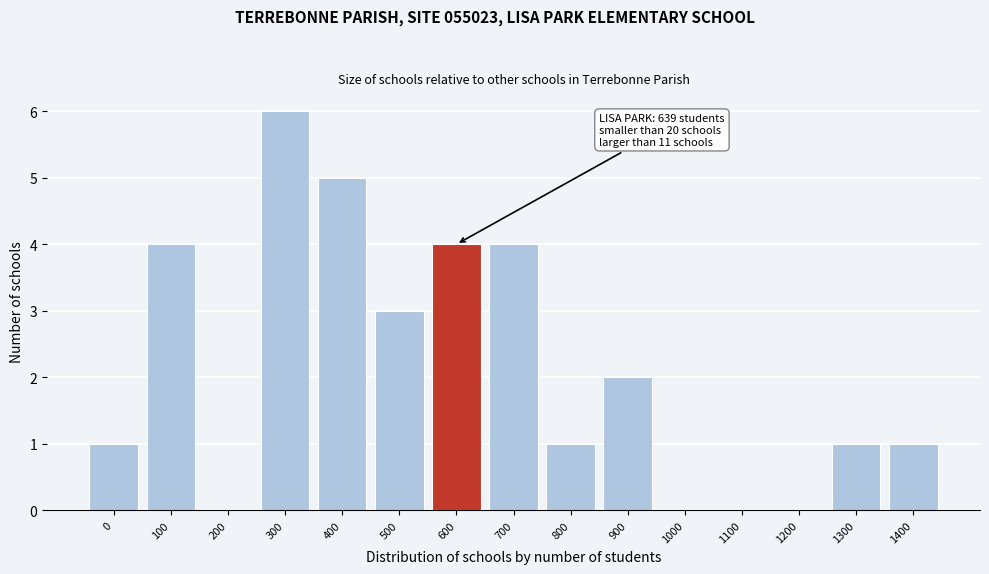

Reading right to left, transcribe all the data shown in this chart.

1400=1	1300=1	1200=0	1100=0	1000=0	900=2	800=1	700=4	600=4	500=3	400=5	300=6	200=0	100=4	0=1